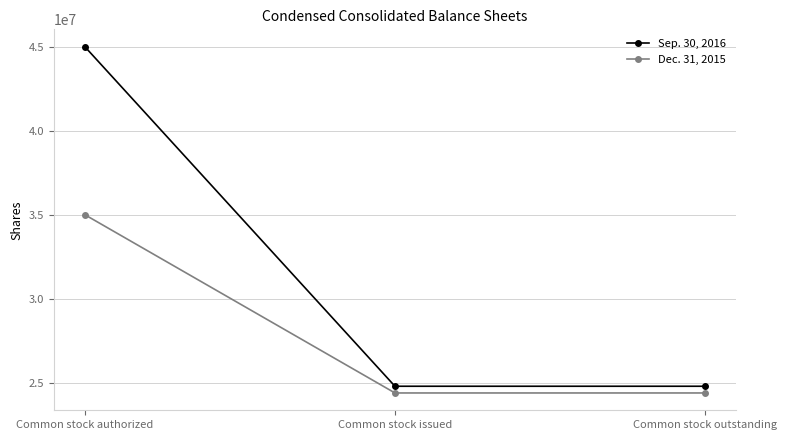

At how many categories does at least one series exceed 25328837?

1